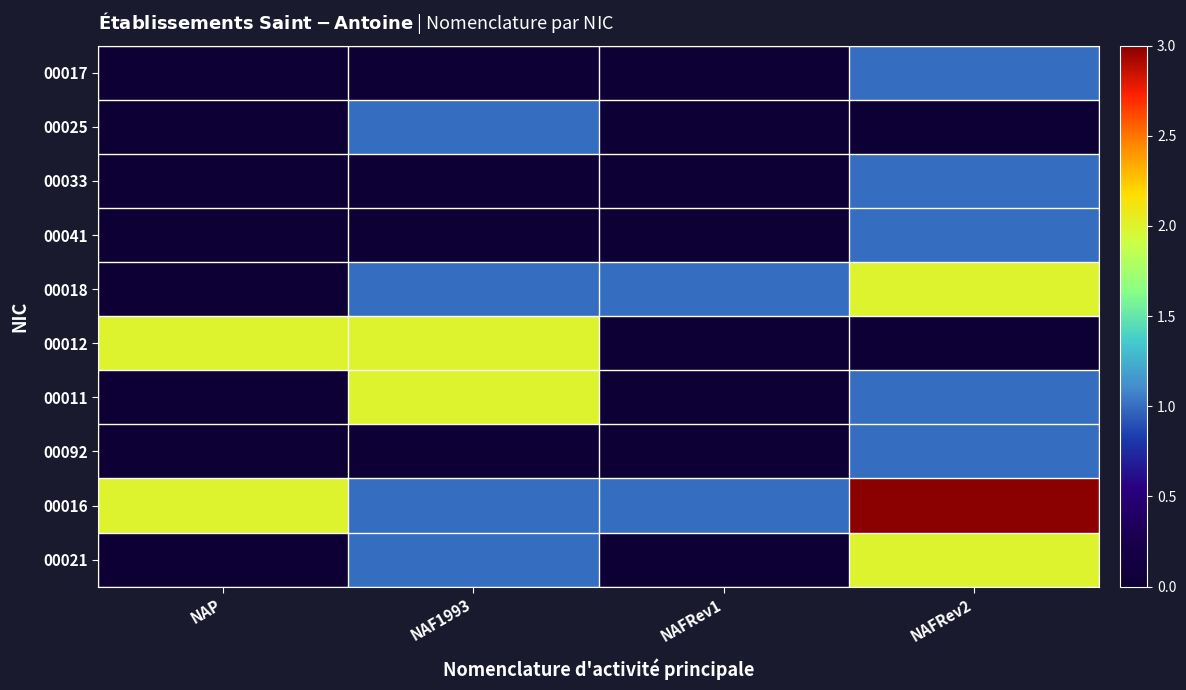

Reading left to right, transcribe all the data shown in this chart.

00017: NAP=0	NAF1993=0	NAFRev1=0	NAFRev2=1
00025: NAP=0	NAF1993=1	NAFRev1=0	NAFRev2=0
00033: NAP=0	NAF1993=0	NAFRev1=0	NAFRev2=1
00041: NAP=0	NAF1993=0	NAFRev1=0	NAFRev2=1
00018: NAP=0	NAF1993=1	NAFRev1=1	NAFRev2=2
00012: NAP=2	NAF1993=2	NAFRev1=0	NAFRev2=0
00011: NAP=0	NAF1993=2	NAFRev1=0	NAFRev2=1
00092: NAP=0	NAF1993=0	NAFRev1=0	NAFRev2=1
00016: NAP=2	NAF1993=1	NAFRev1=1	NAFRev2=3
00021: NAP=0	NAF1993=1	NAFRev1=0	NAFRev2=2